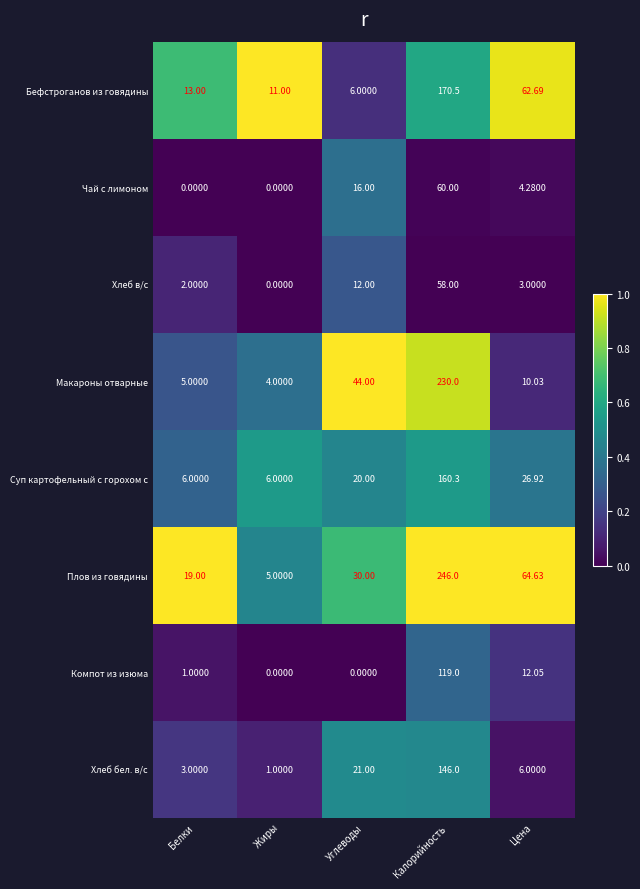

Between Калорийность and Цена, which series saw the biggest shift?

Макароны отварные